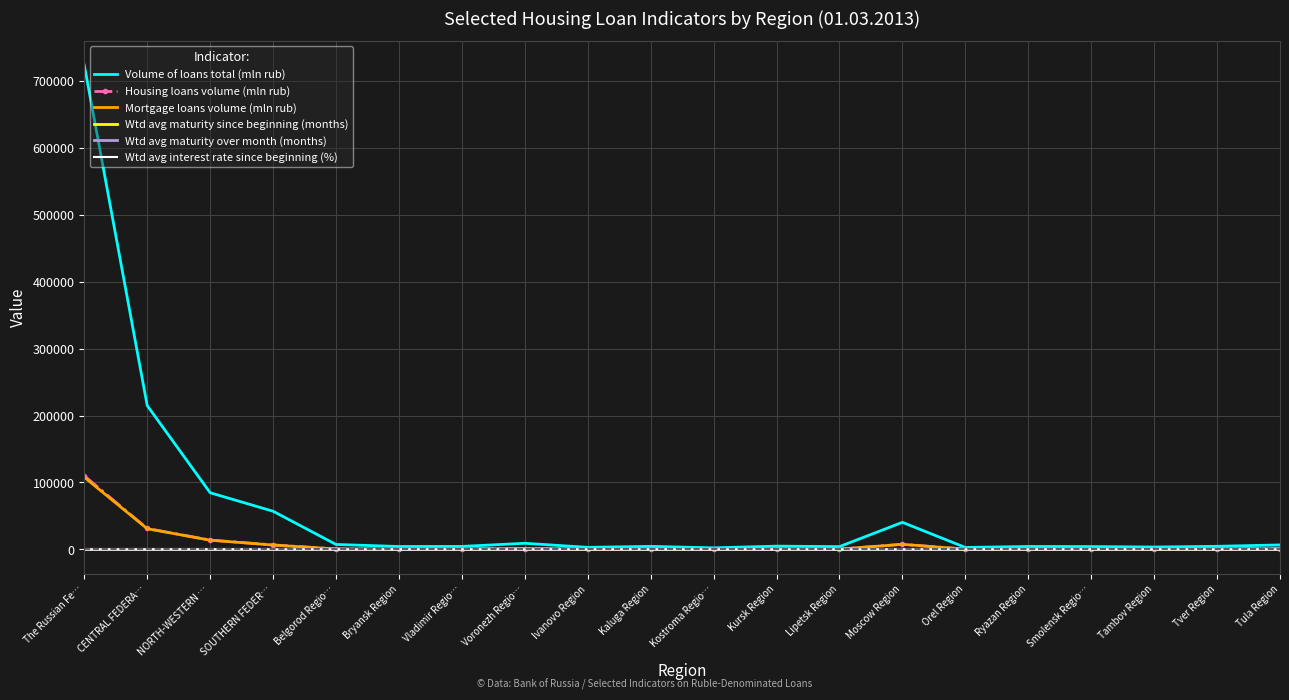

What is the sum of the Volume of loans total (mln rub) values at Tambov Region and Orel Region?

6641.0